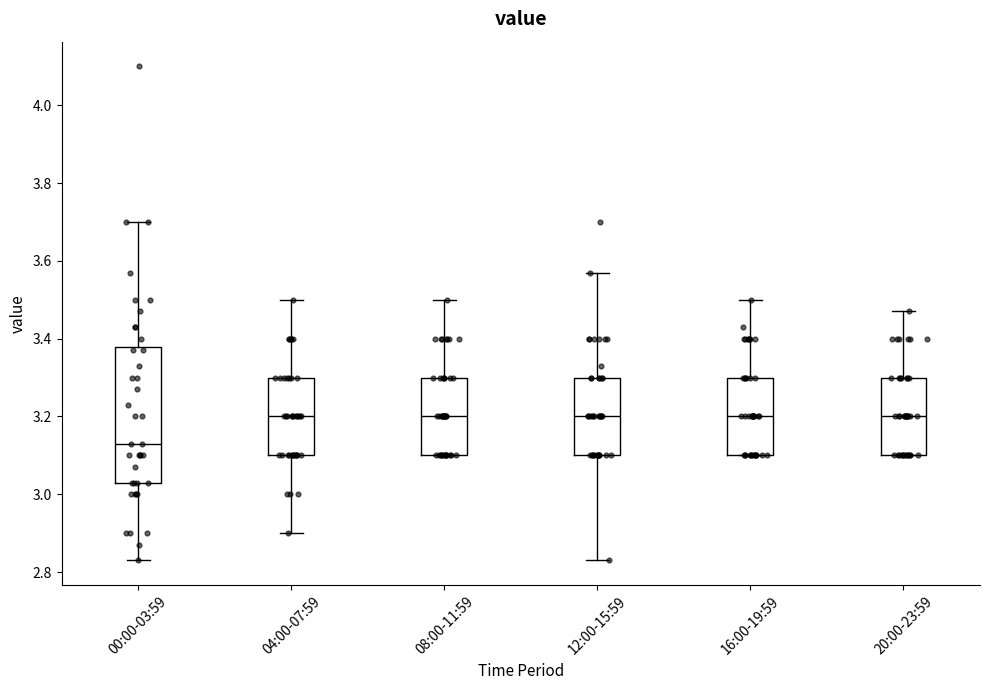

Reading left to right, transcribe this box plot: for each box, give where its median line is, the range the box spans, and where its two whiskers end, as read against the y-axis. The values are not printed on the chart, so give them approximately, as read against the axis.

00:00-03:59: median 3.14, box 3.04 to 3.38, whiskers 2.84 to 3.70
04:00-07:59: median 3.20, box 3.10 to 3.30, whiskers 2.90 to 3.50
08:00-11:59: median 3.20, box 3.10 to 3.30, whiskers 3.10 to 3.50
12:00-15:59: median 3.20, box 3.10 to 3.30, whiskers 2.84 to 3.58
16:00-19:59: median 3.20, box 3.10 to 3.30, whiskers 3.10 to 3.50
20:00-23:59: median 3.20, box 3.10 to 3.30, whiskers 3.10 to 3.48